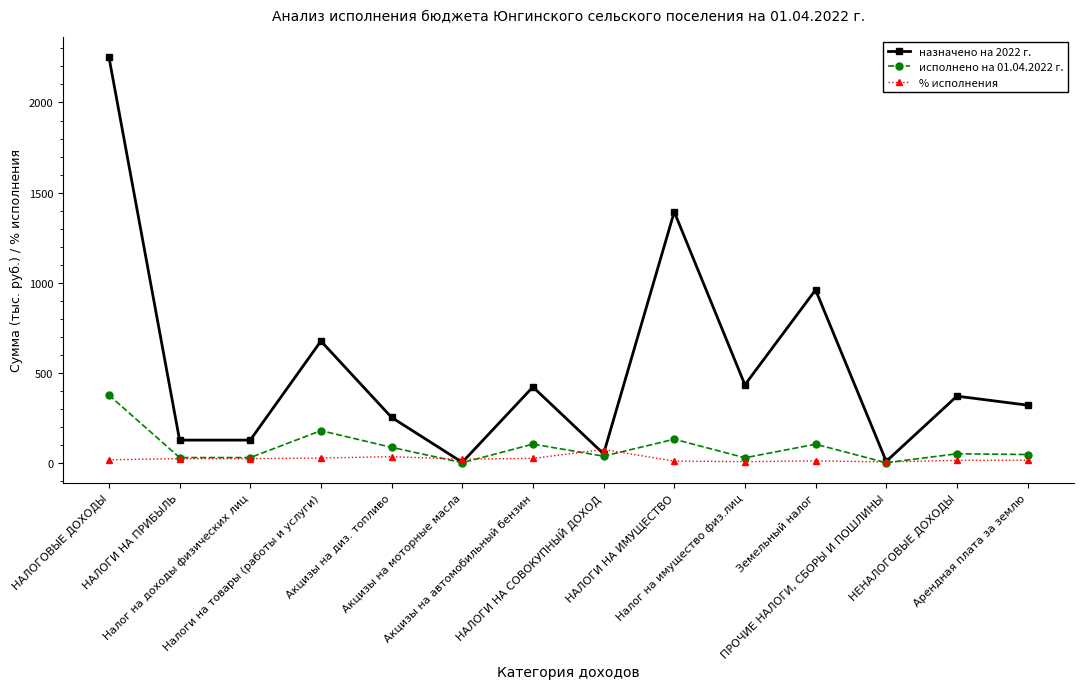

What is the maximum value shown in the chart?

2252.8